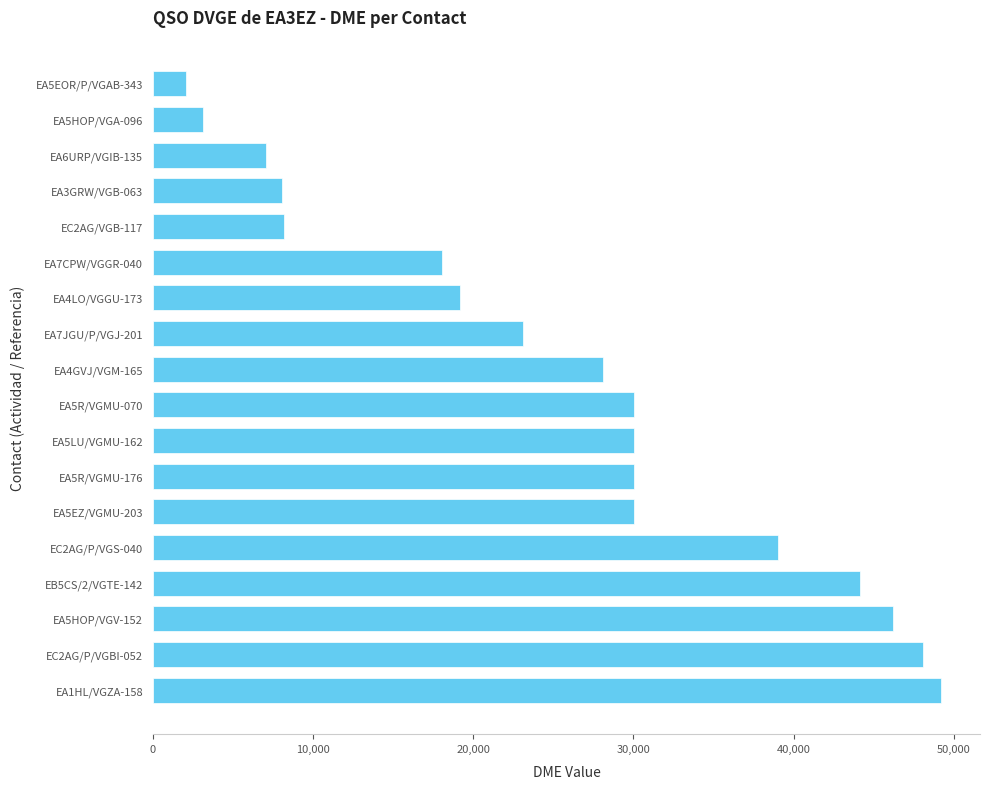

What is the ratio of the value at EA5R/VGMU-070 to the value at EA1HL/VGZA-158?

0.6